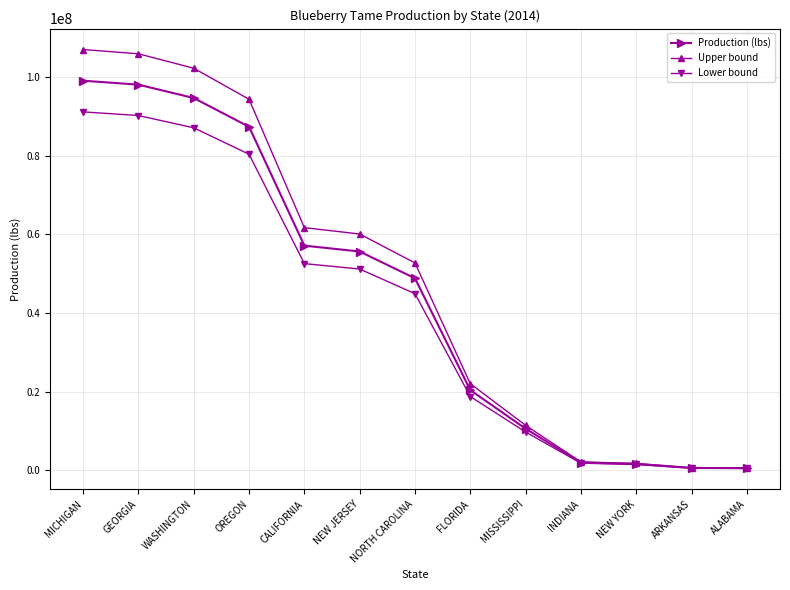

What is the difference between the highest and lowest values at NEW YORK?

262400.0